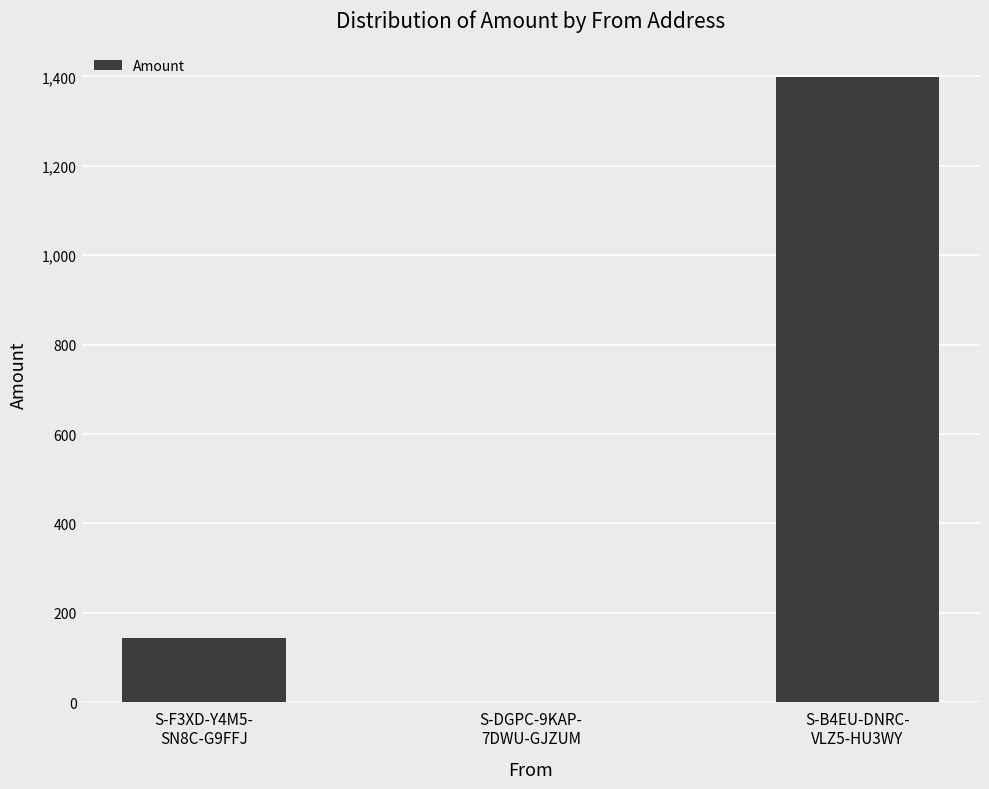

What is the change in value from S-F3XD-Y4M5-
SN8C-G9FFJ to S-DGPC-9KAP-
7DWU-GJZUM?

-144.1